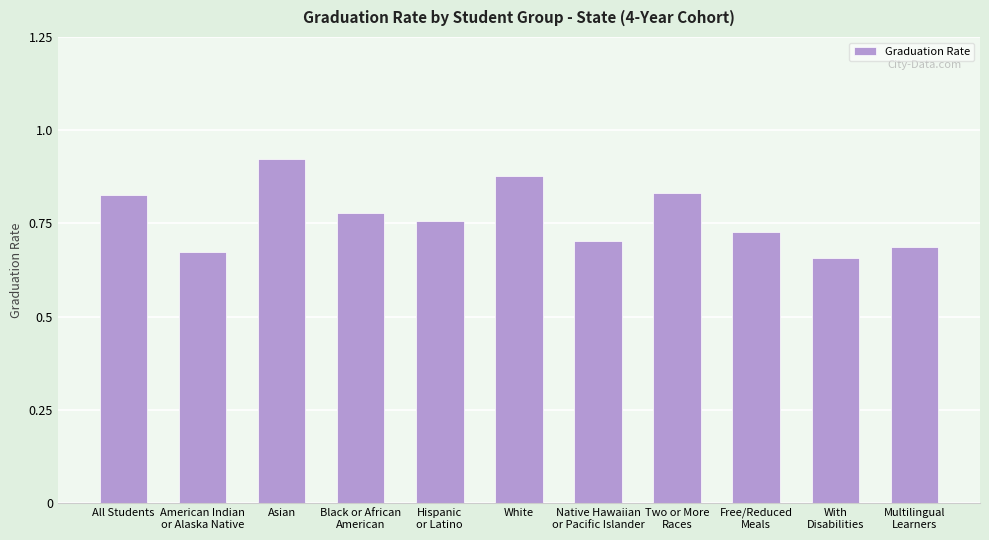

Which category has the highest value across all series?

Asian